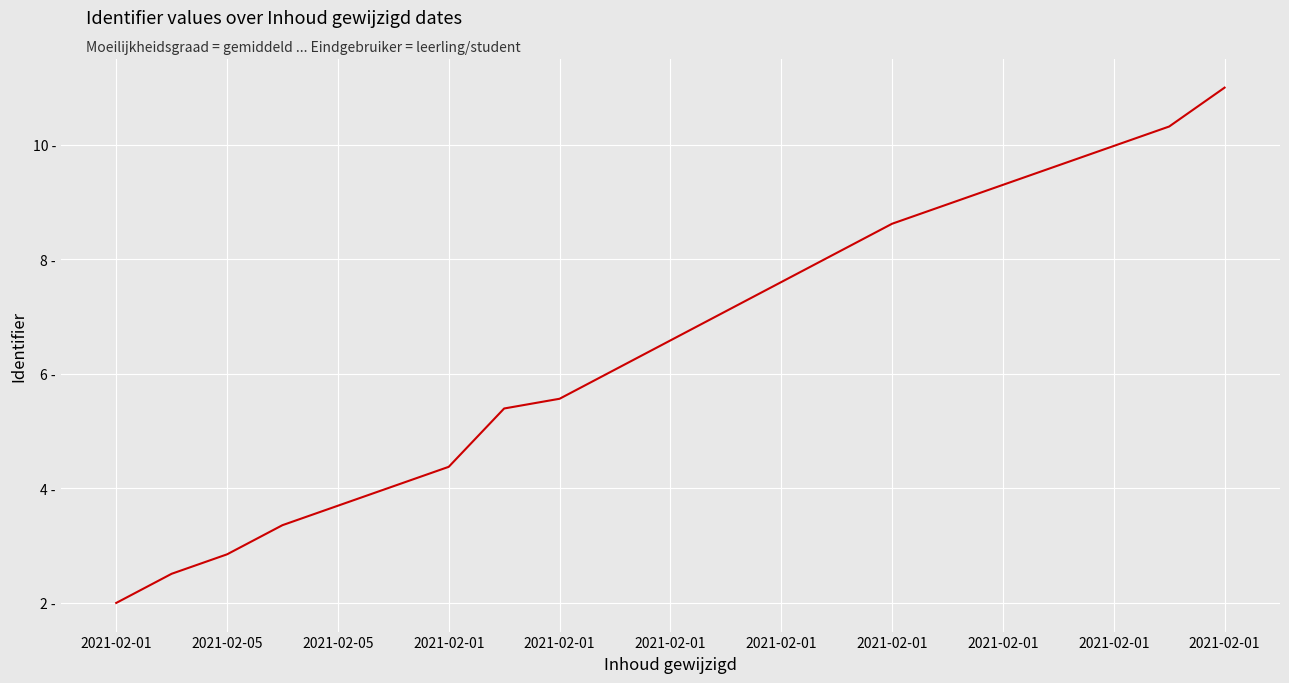

Is this an area chart (filled region under the line)?

No